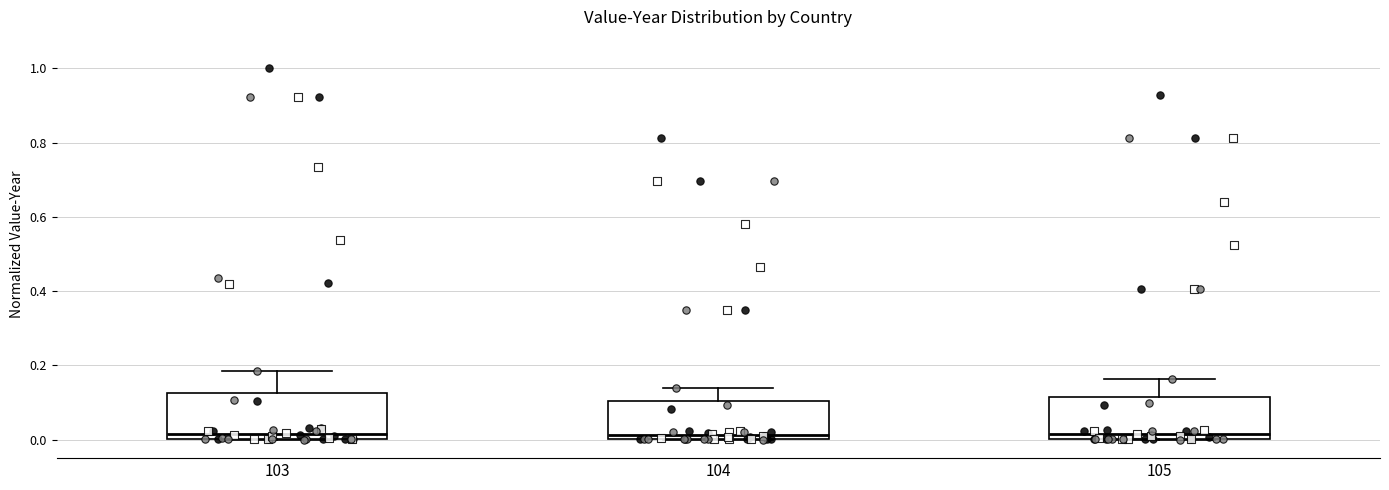

Reading left to right, transcribe this box plot: for each box, give where its median line is, the range the box spans, and where its two whiskers end, as read against the y-axis. The values are not printed on the chart, so give them approximately, as read against the axis.

103: median 0.02, box 0.00 to 0.12, whiskers 0.00 to 0.18
104: median 0.02, box 0.00 to 0.10, whiskers 0.00 to 0.14
105: median 0.02, box 0.00 to 0.12, whiskers 0.00 to 0.16